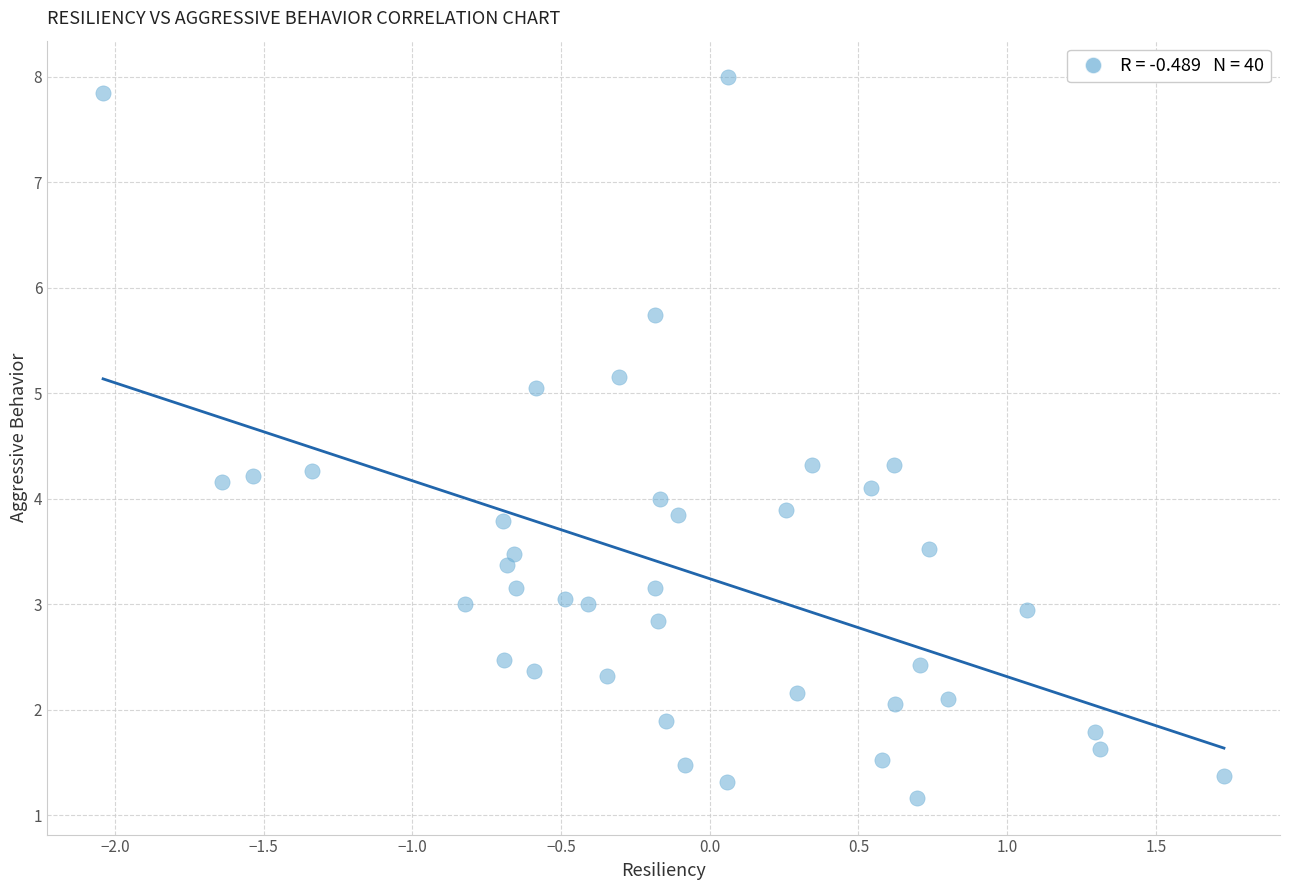

What is the range of Y values (max minus min)?

6.8